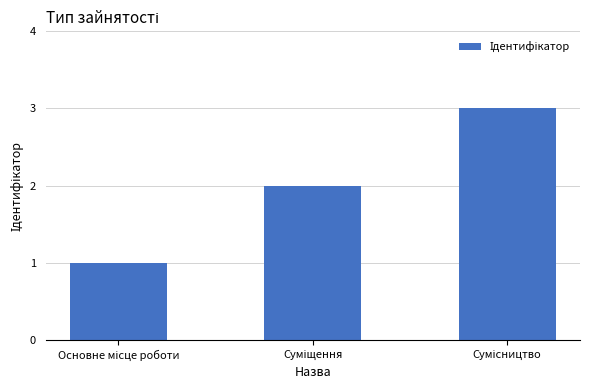

Are the bars horizontal?

No